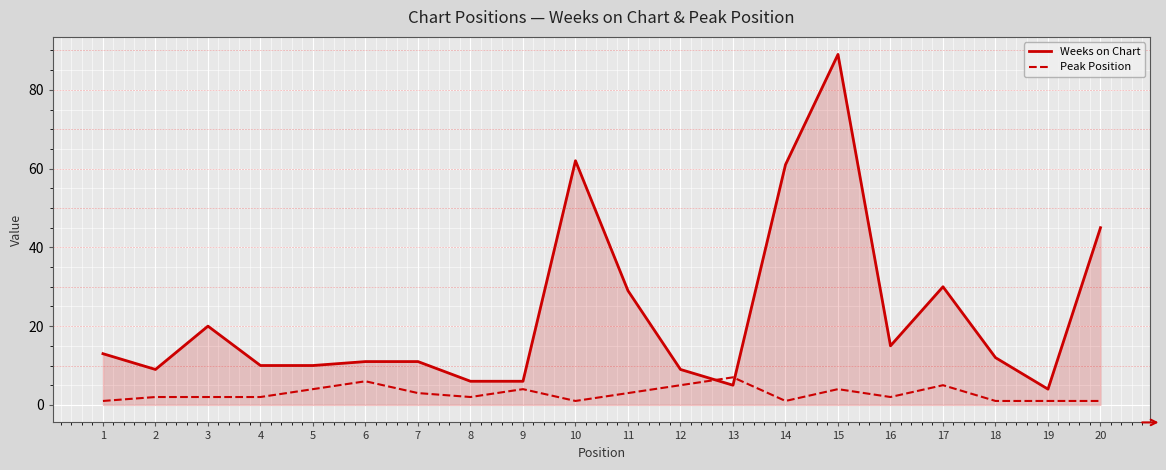

What is the highest value of the Peak Position series?

7